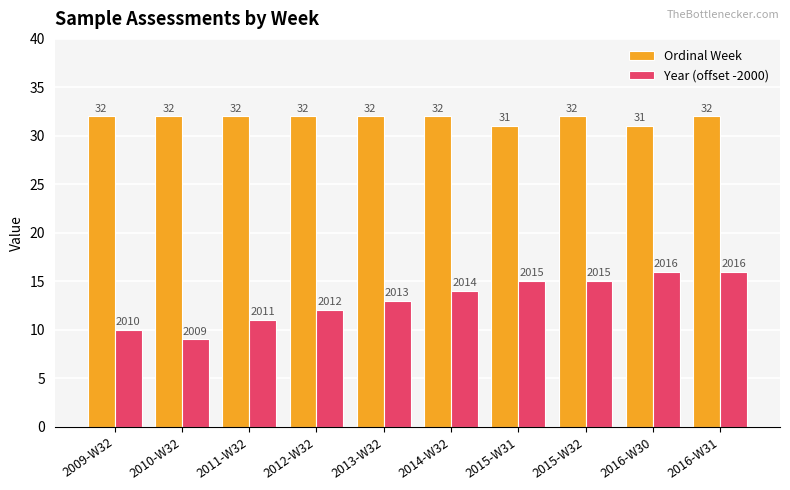

What is the spread (max minus min) of values at 2013-W32?

19